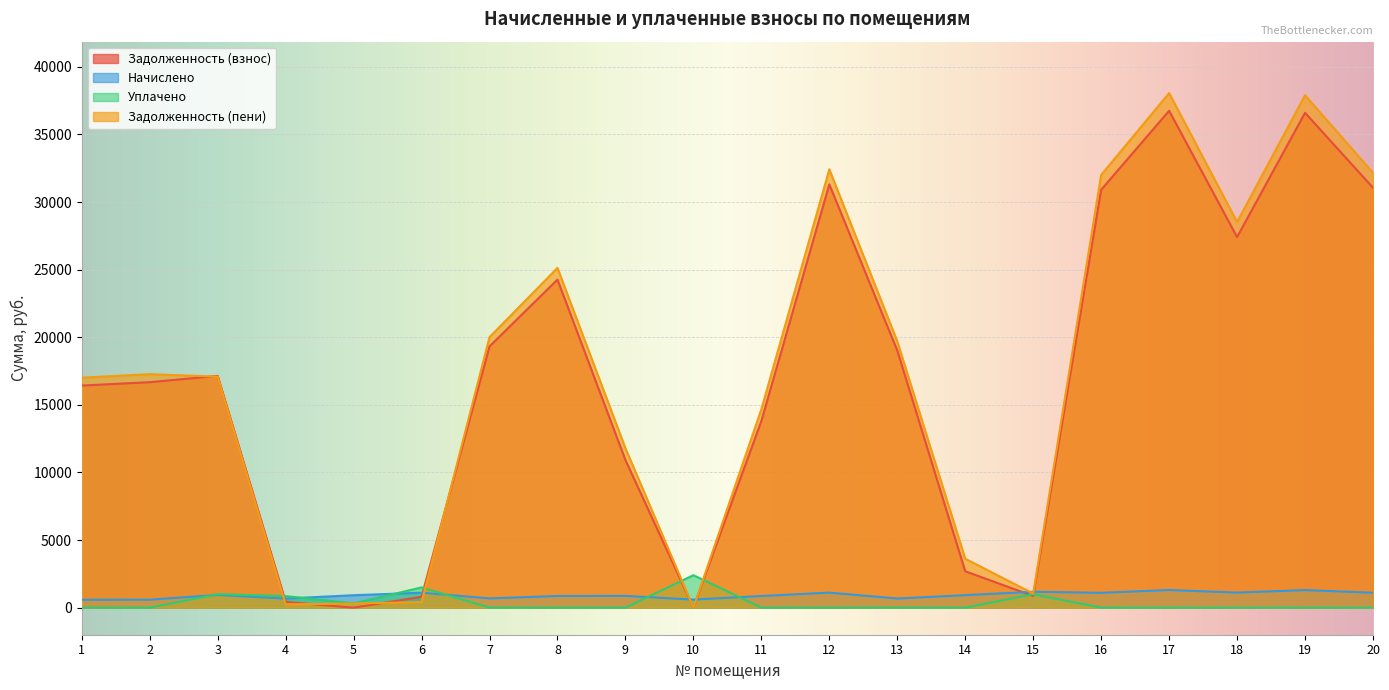

Reading left to right, what are all the values shown in this chart?

задолженность: 16427.8	16677.4	17143.9	431.7	0.0	807.6	19323.8	24266.9	10921.6	8.2	13808.9	31307.5	19024.1	2691.6	862.9	30908.0	36749.9	27407.4	36600.1	31057.8
начислено: 584.3	593.2	943.0	674.9	921.8	1106.5	687.3	863.1	872.0	598.5	863.1	1113.5	676.6	927.1	1177.5	1099.3	1307.1	1117.1	1301.8	1104.7
уплачено: 0.0	0.0	1000.0	858.0	314.0	1500.0	0.0	0.0	0.0	2403.0	0.0	0.0	0.0	0.0	996.0	0.0	0.0	0.0	0.0	0.0
задолж_пени: 17012.1	17270.5	17086.9	248.6	307.2	414.1	20011.1	25130.0	11793.6	0.0	14672.0	32421.1	19700.7	3618.7	1044.4	32007.4	38057.0	28524.5	37901.9	32162.5